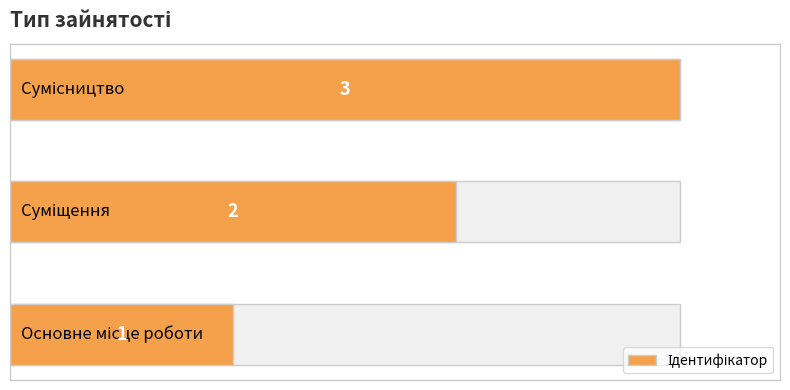

What is the sum of all values?

6